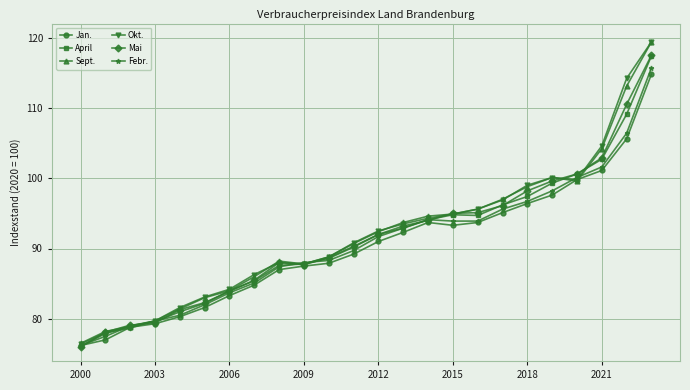

What is the maximum value shown in the chart?

119.4